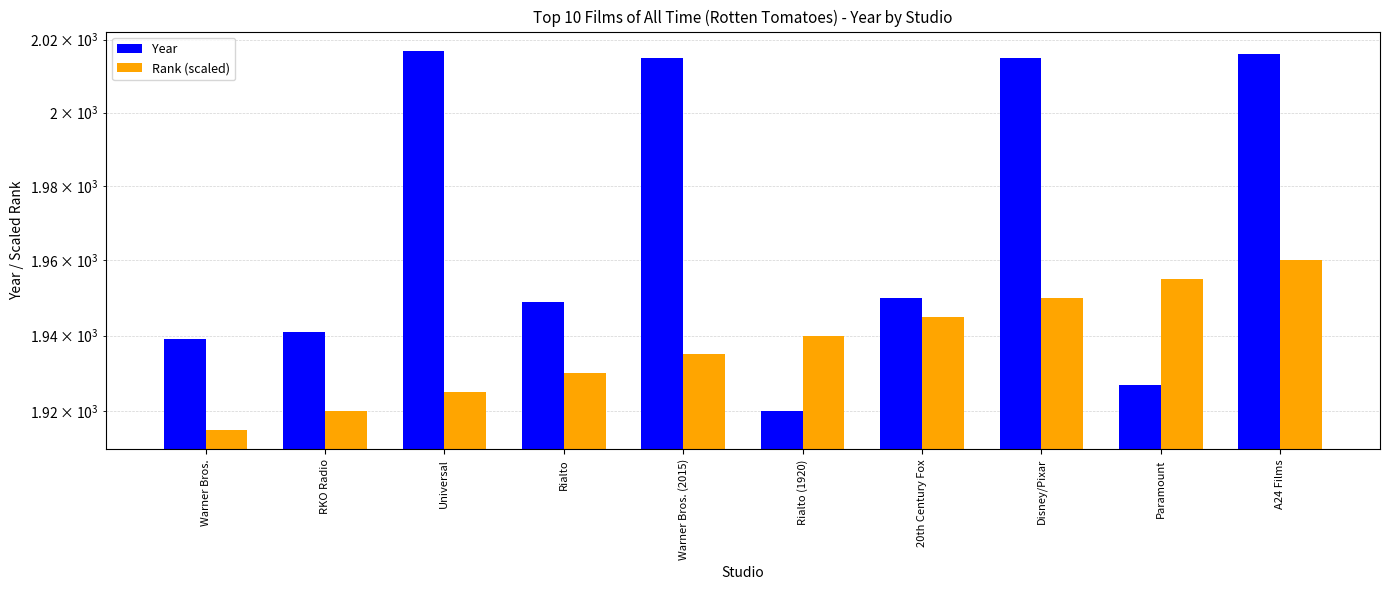

The value of Rank (scaled) at Universal is 1925. True or false?

True